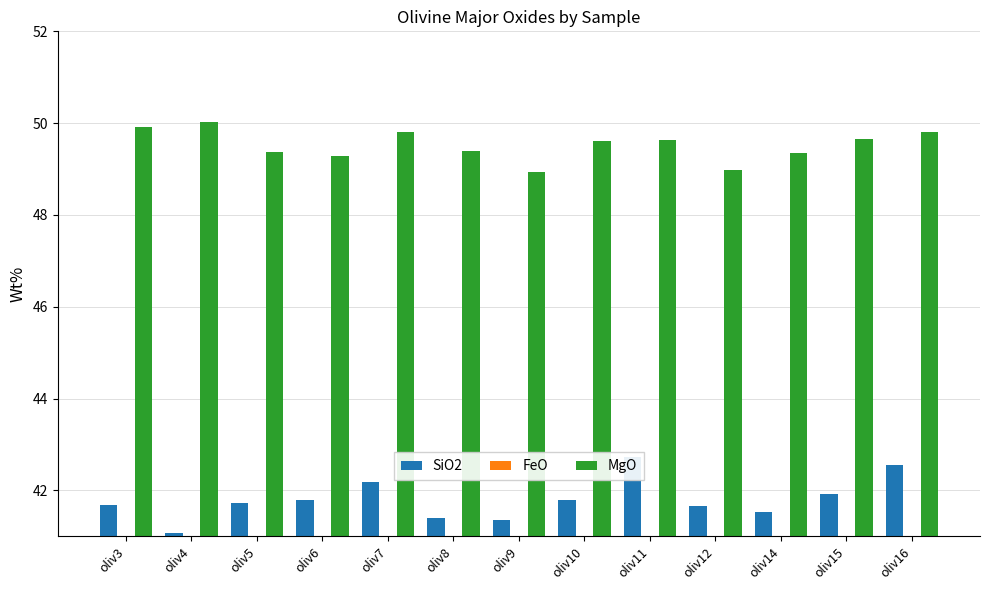

Where does the MgO series first go above 49?

oliv3